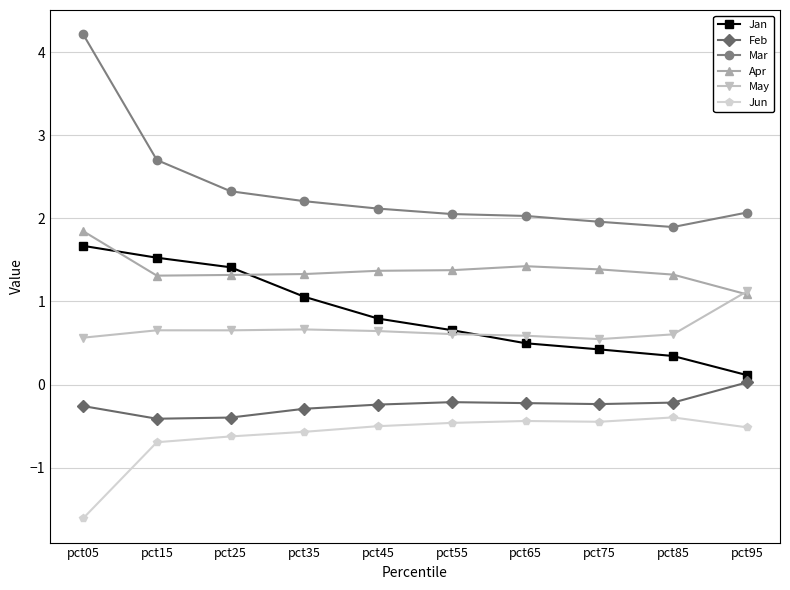

True or false: Feb and May intersect in this chart.

False